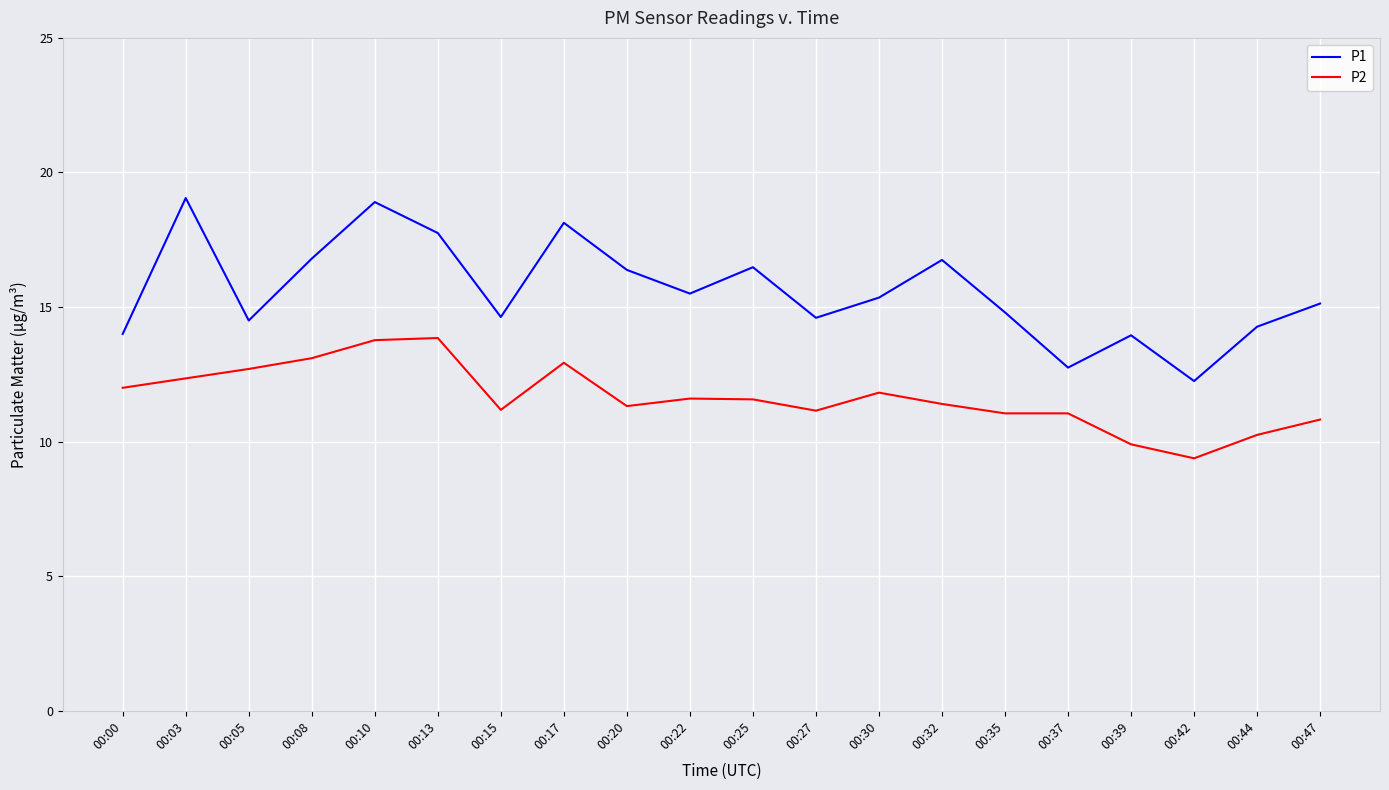

What is the maximum value for P1?

19.1